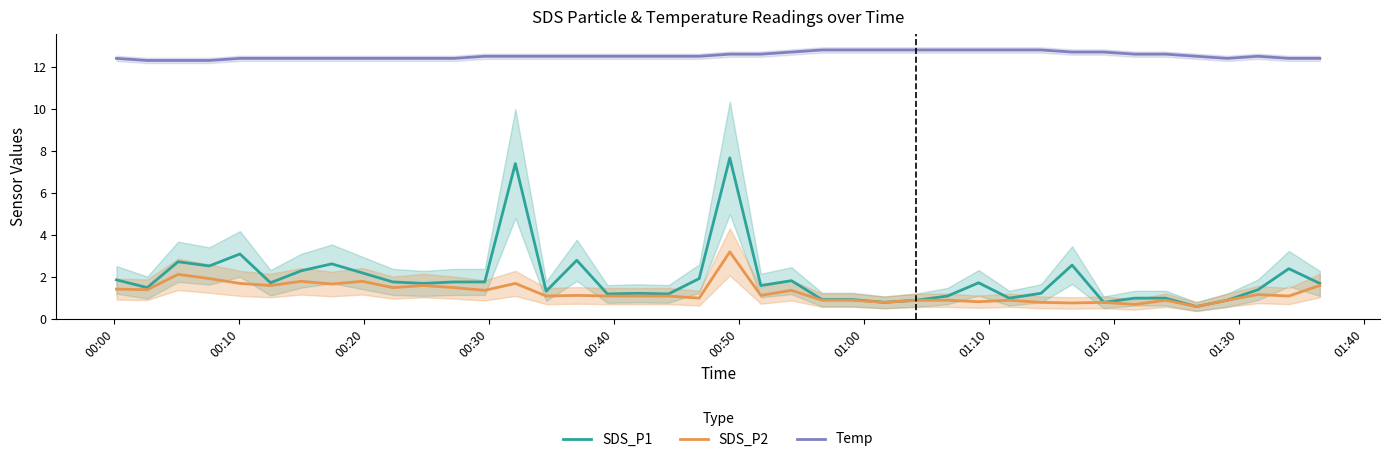

Which series has the widest spread of values?

SDS_P1